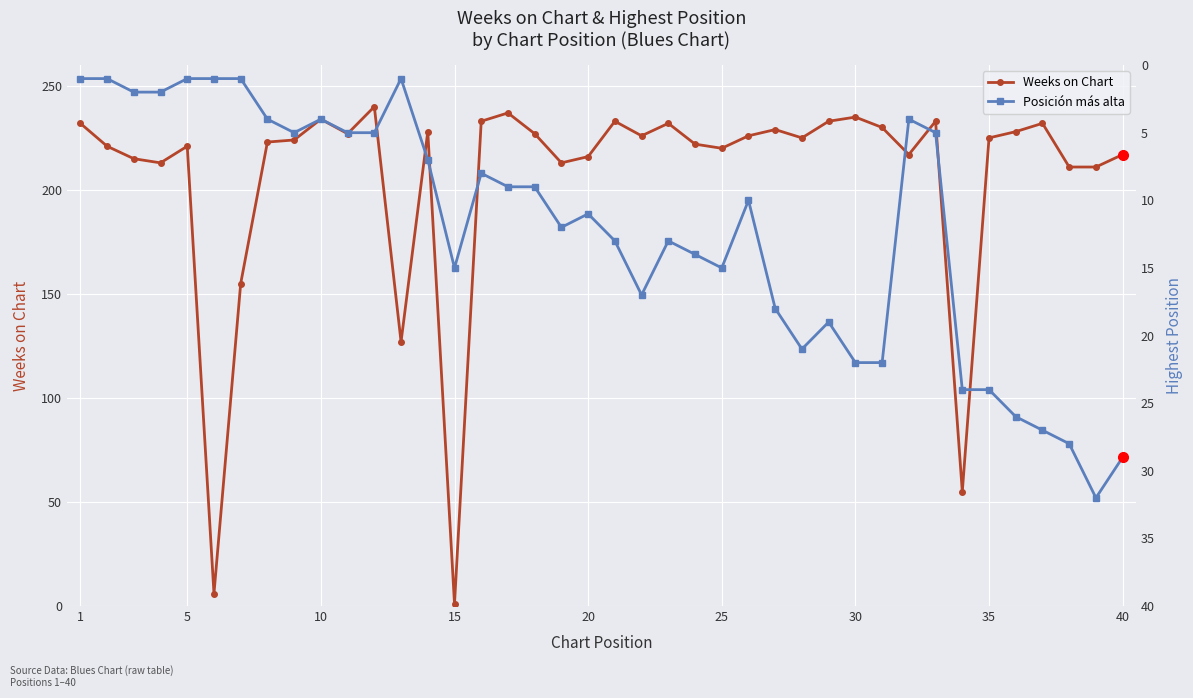

What is the highest value of the Weeks on Chart series?

240